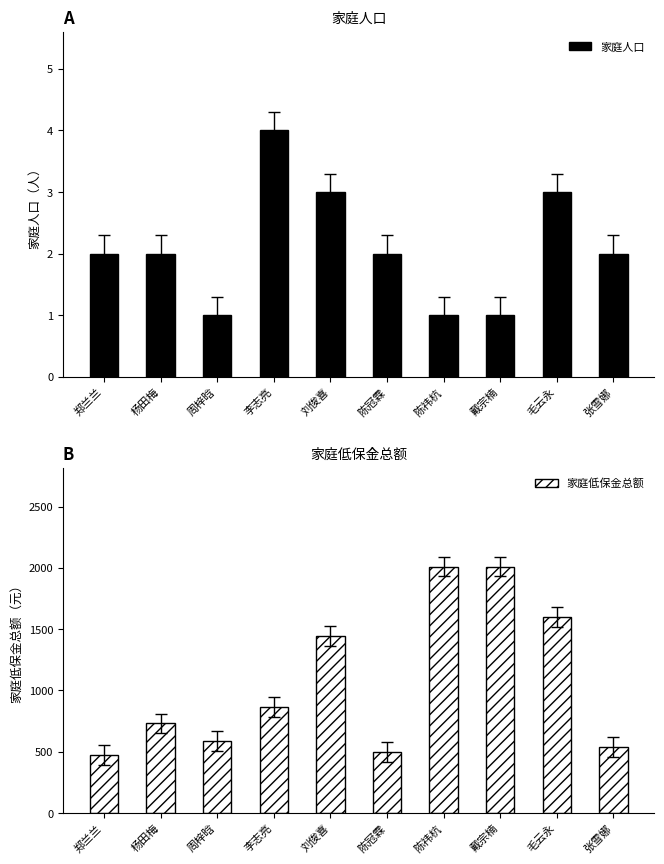

Are the bars horizontal?

No